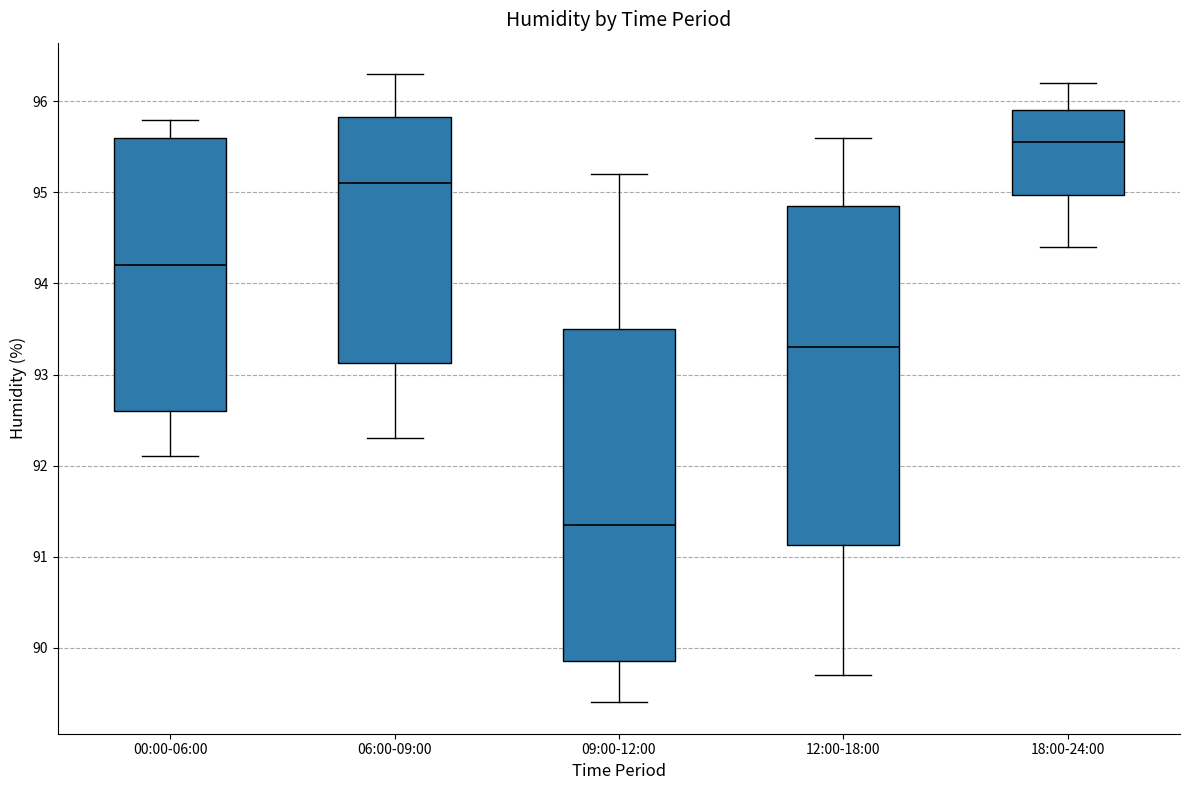

Which box's median line is the highest?

18:00-24:00